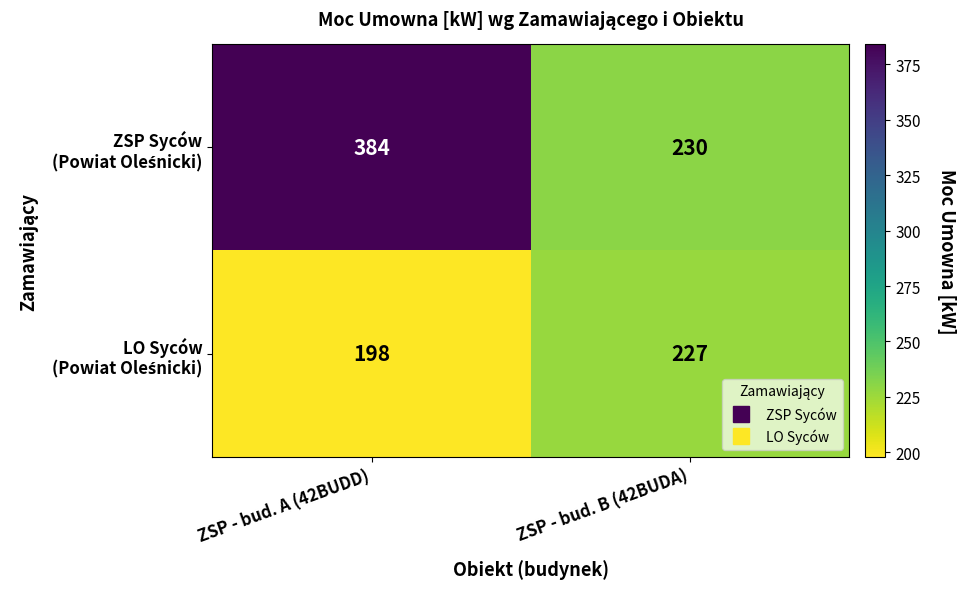

What is the total value across all series at ZSP - bud. A (42BUDD)?

582